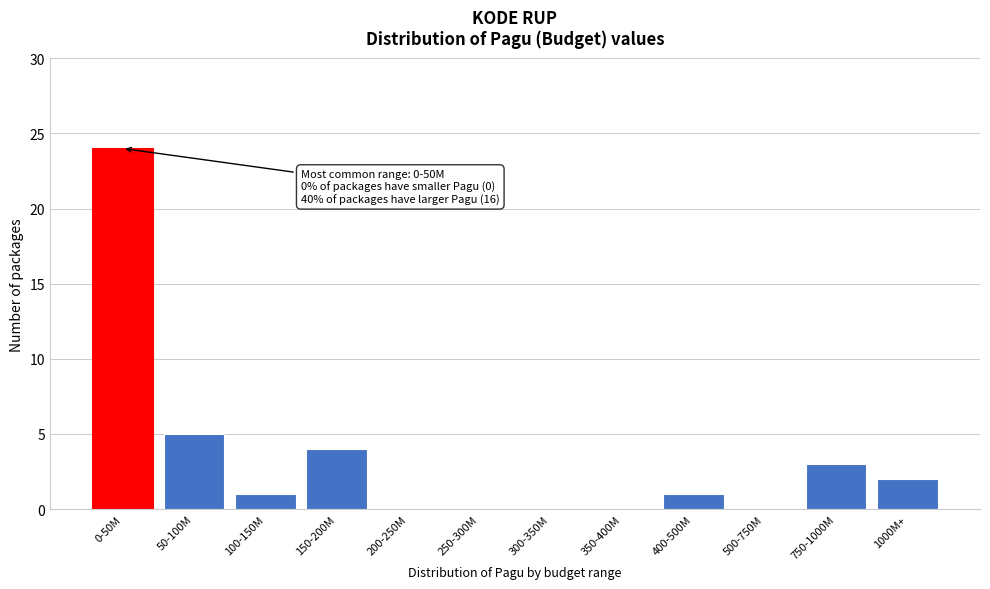

Reading right to left, transcribe all the data shown in this chart.

1000M+=2	750-1000M=3	500-750M=0	400-500M=1	350-400M=0	300-350M=0	250-300M=0	200-250M=0	150-200M=4	100-150M=1	50-100M=5	0-50M=24